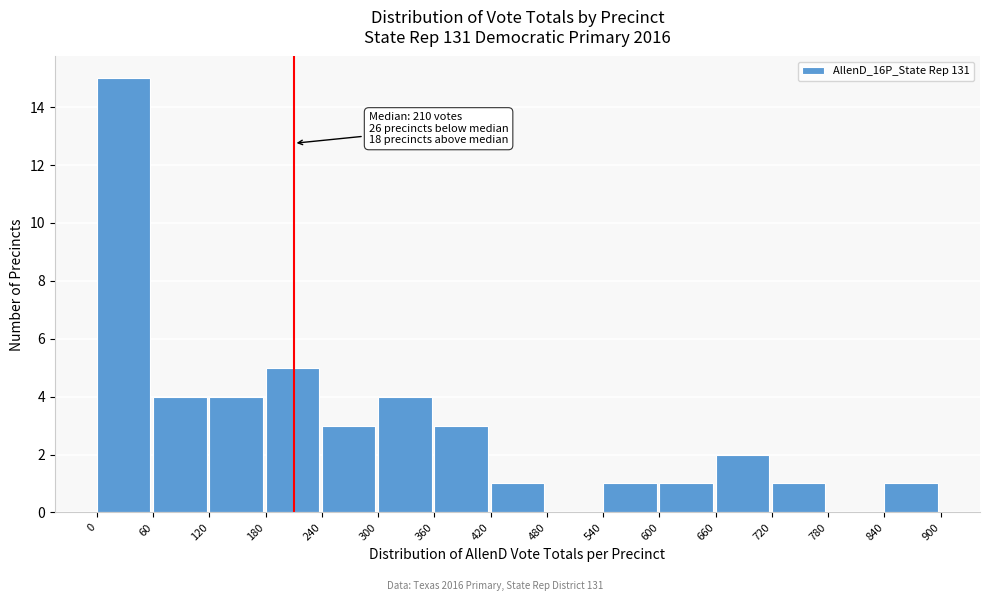

Which range on the x-axis has the tallest bar?

0 to 60